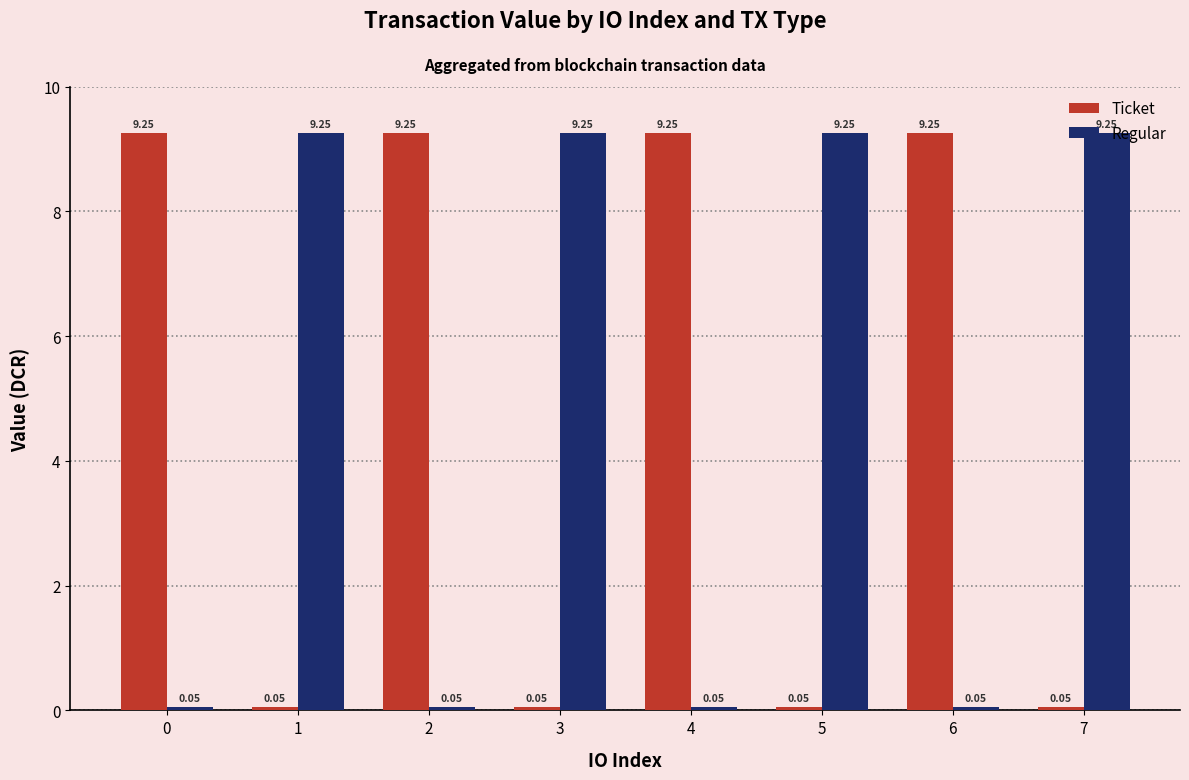

What is the sum of the Regular values at 2 and 7?

9.3